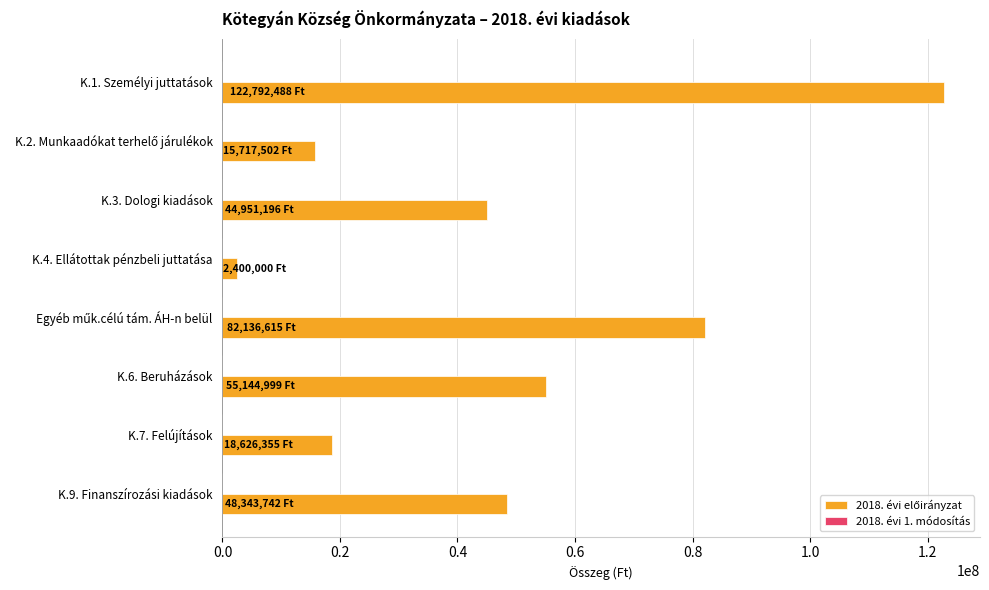

Which label corresponds to the largest value in the chart?

K.1. Személyi juttatások